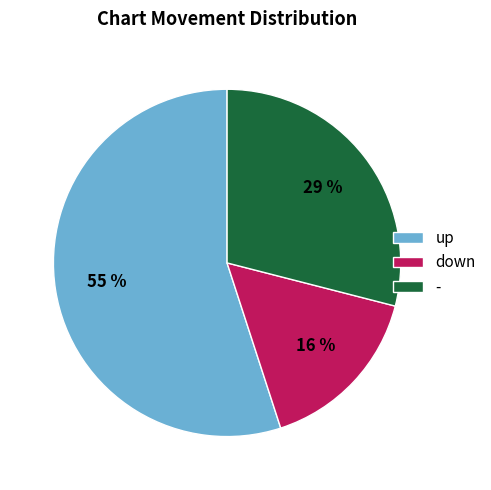

Count the number of slices in the pie.

3